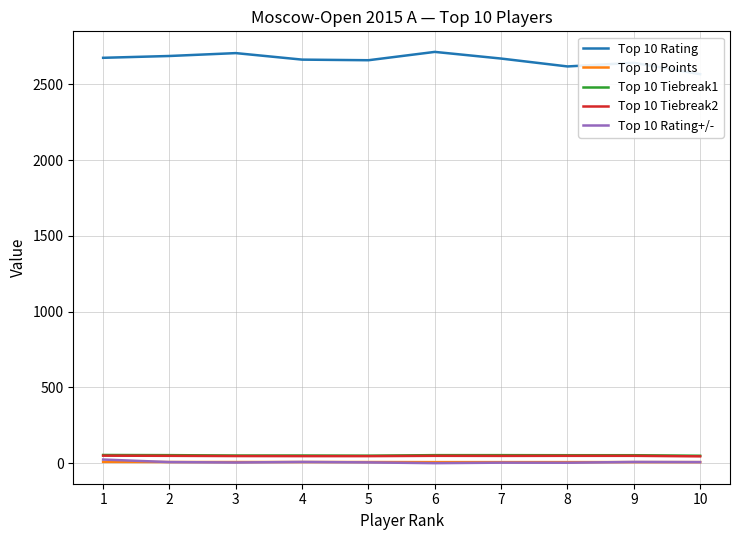

Between 4 and 7, which series saw the biggest shift?

Top 10 Rating